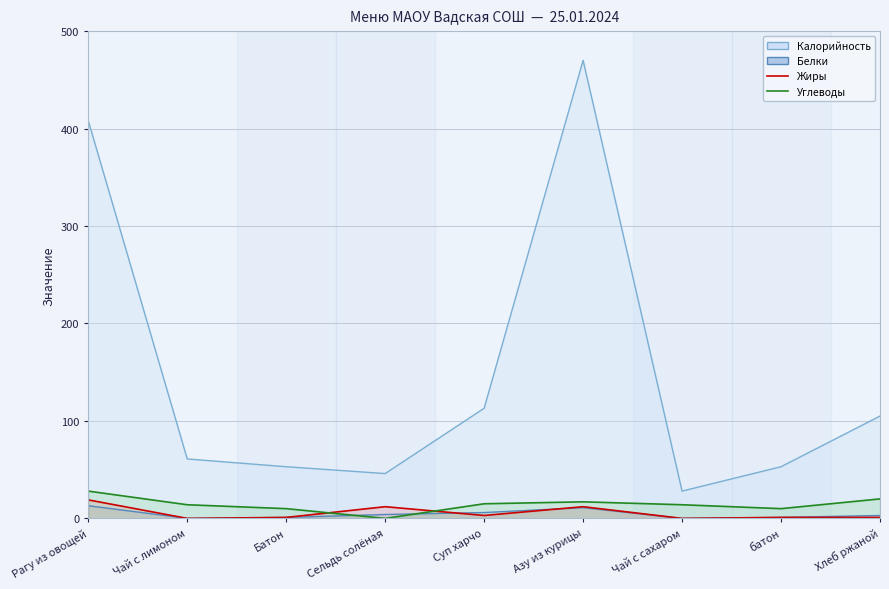

At which label does Углеводы first exceed 14?

Рагу из овощей